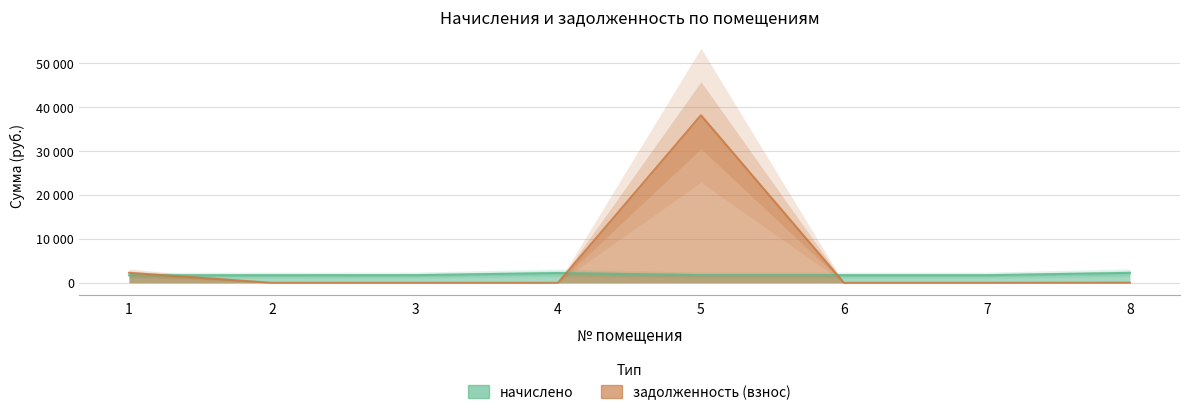

Which series has the largest total across all categories?

задолженность (взнос)